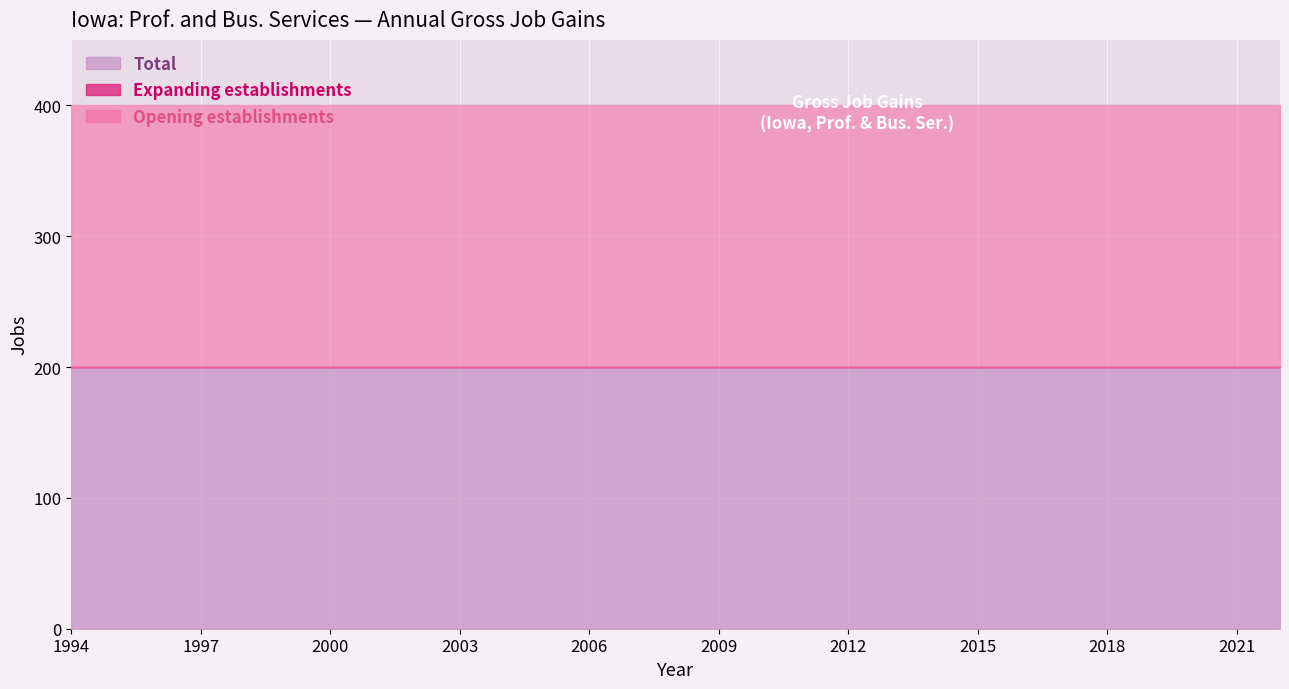

Reading left to right, transcribe all the data shown in this chart.

Total: 200	200	200	200	200	200	200	200	200	200	200	200	200	200	200	200	200	200	200	200	200	200	200	200	200	200	200	200	200
Expanding establishments: 0	0	0	0	0	0	0	0	0	0	0	0	0	0	0	0	0	0	0	0	0	0	0	0	0	0	0	0	0
Opening establishments: 200	200	200	200	200	200	200	200	200	200	200	200	200	200	200	200	200	200	200	200	200	200	200	200	200	200	200	200	200